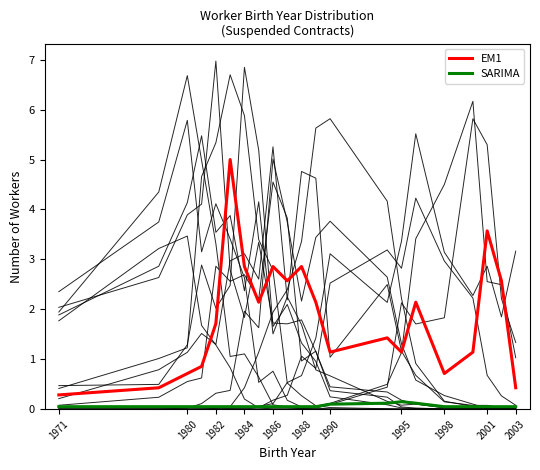

True or false: SARIMA and EM1 intersect in this chart.

False